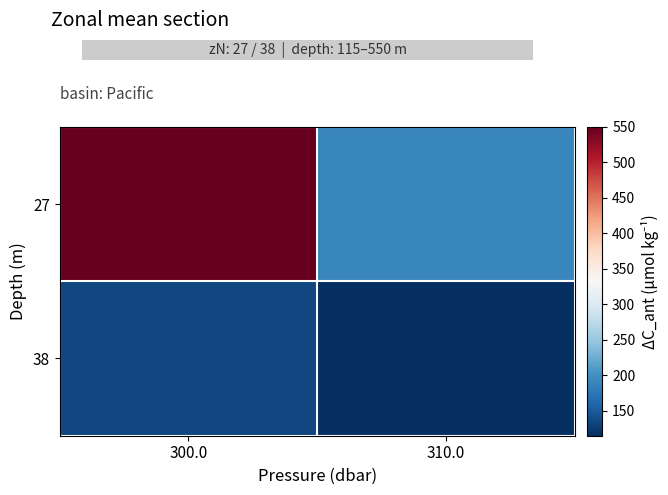

Which has a higher value, 300.0 or 310.0?

300.0